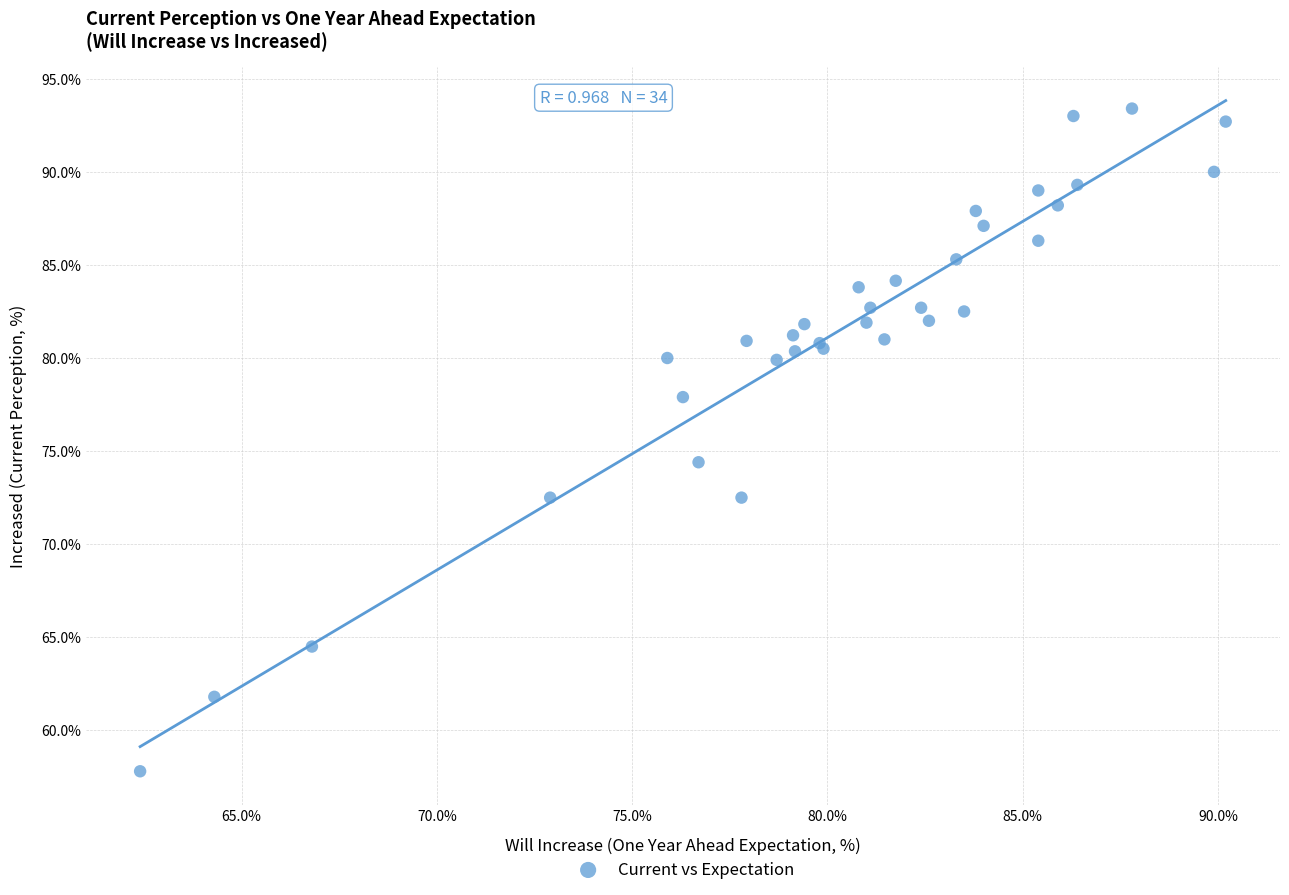

What Y value in the scatter plot is closest to 75?

74.4